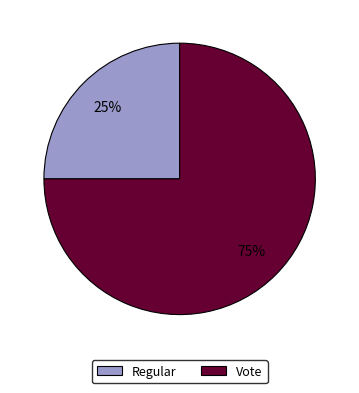

To the nearest percent, what is the difference between the largest and smallest slice percentages?

50%